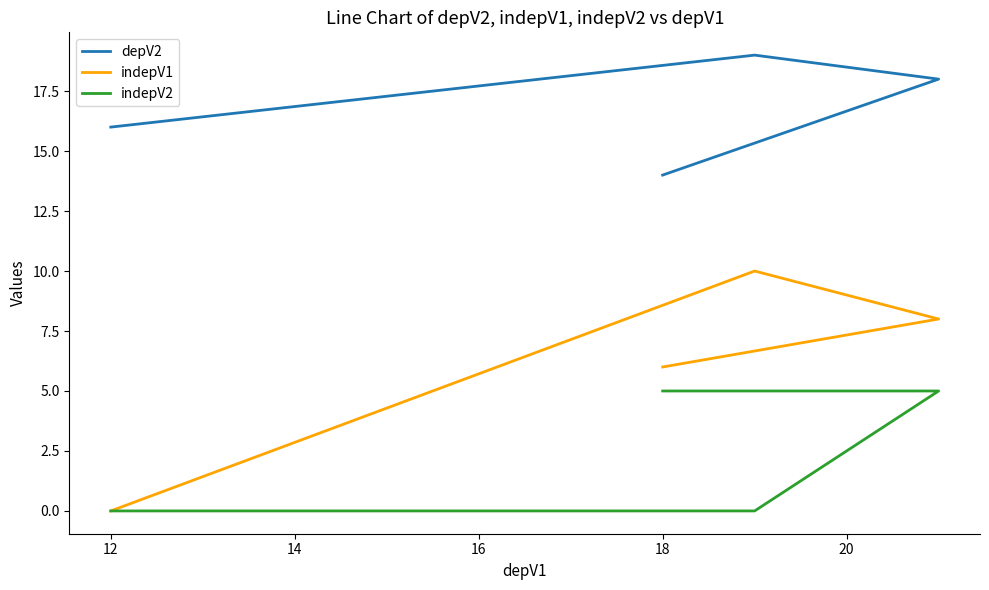

Which has a higher value, 12 or 16?

12